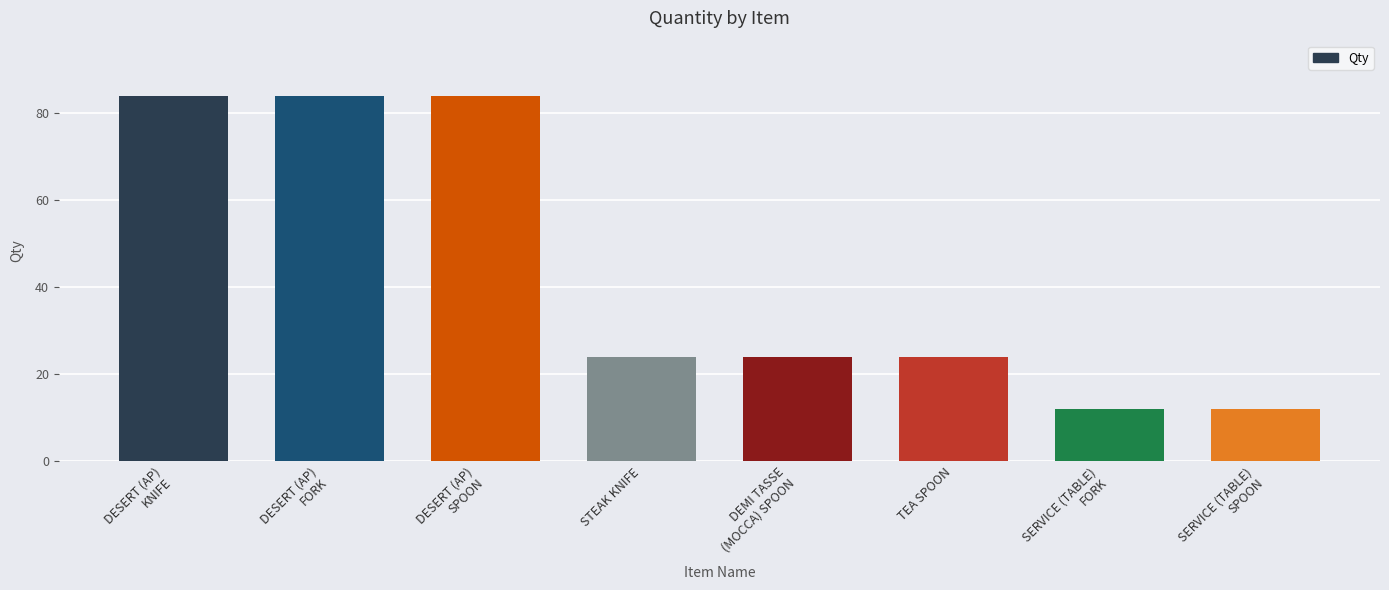

What is the value of the 7th bar from the left?

12